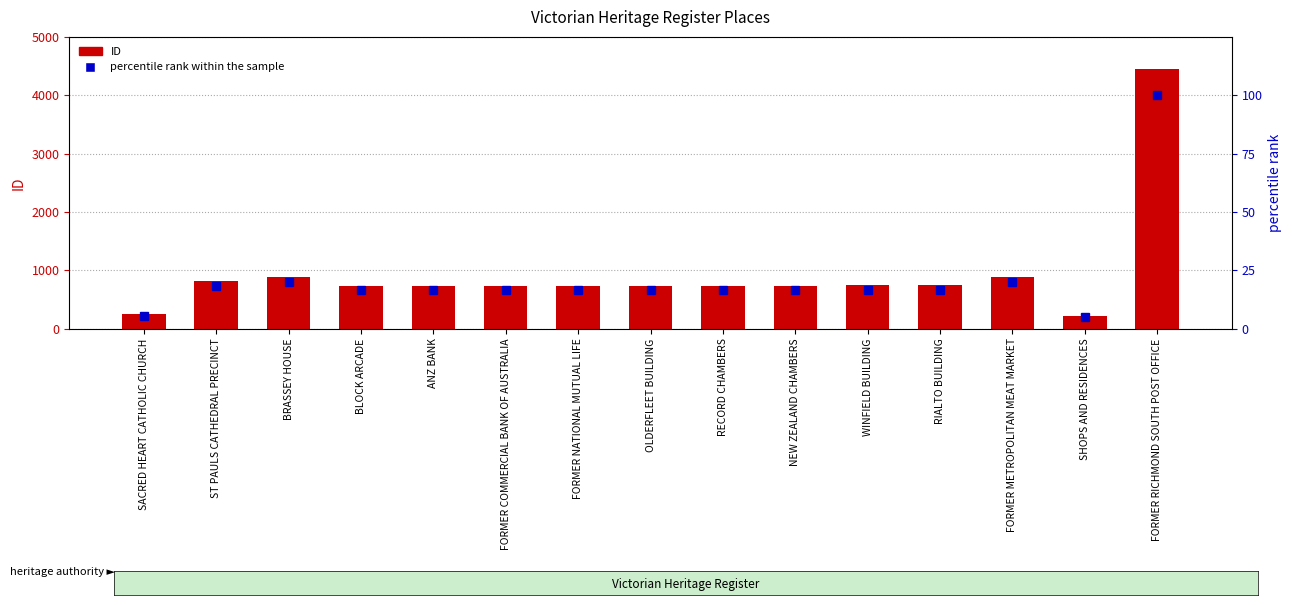

Where does the ID series first go above 738?

ST PAULS CATHEDRAL PRECINCT